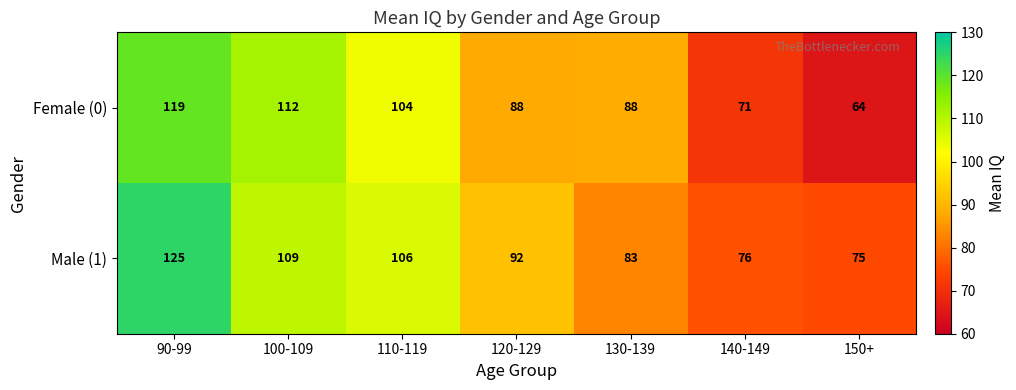

What is the sum of all Female (0) values?

646